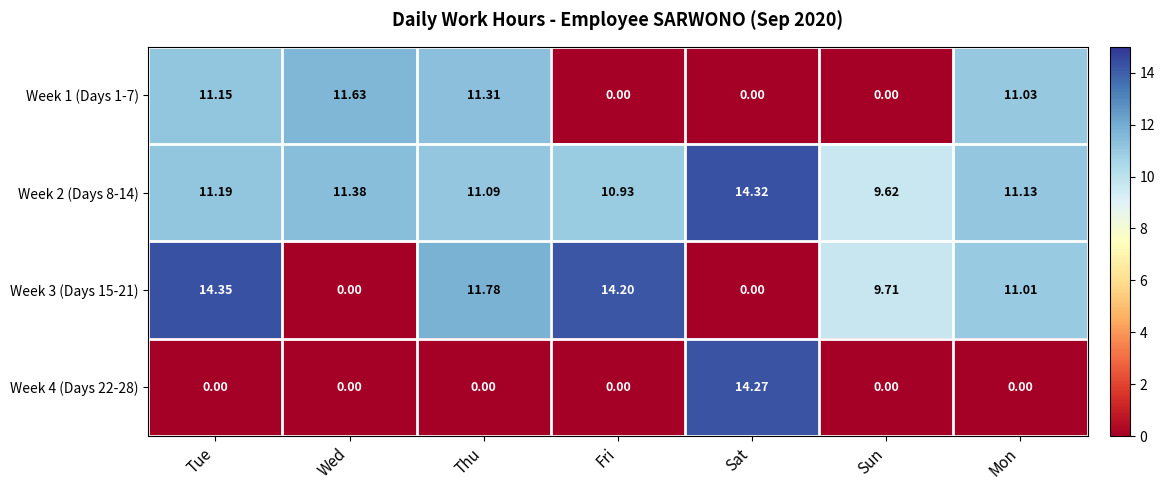

Where does the Week 3 (Days 15-21) series first go above 11?

Tue